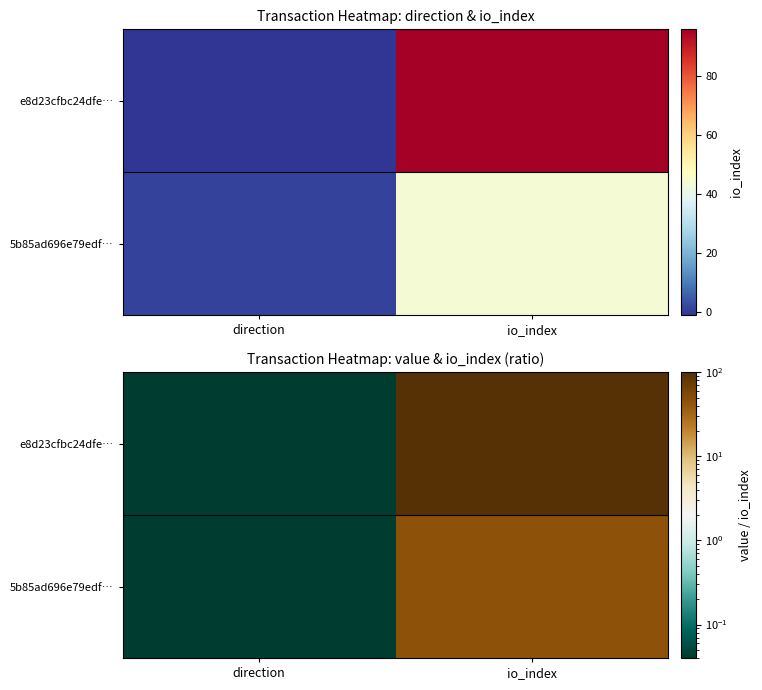

At how many categories does at least one series exceed 7?

1